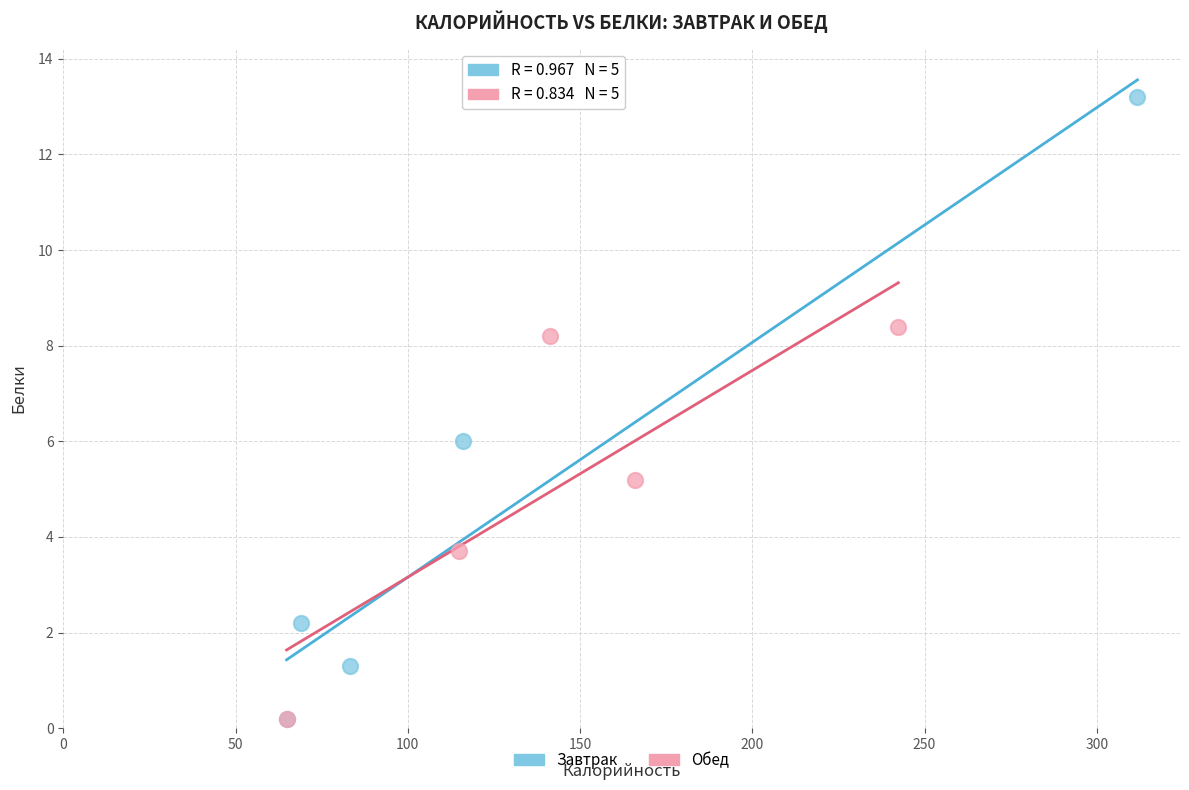

Which series has the widest spread of Y values?

Завтрак